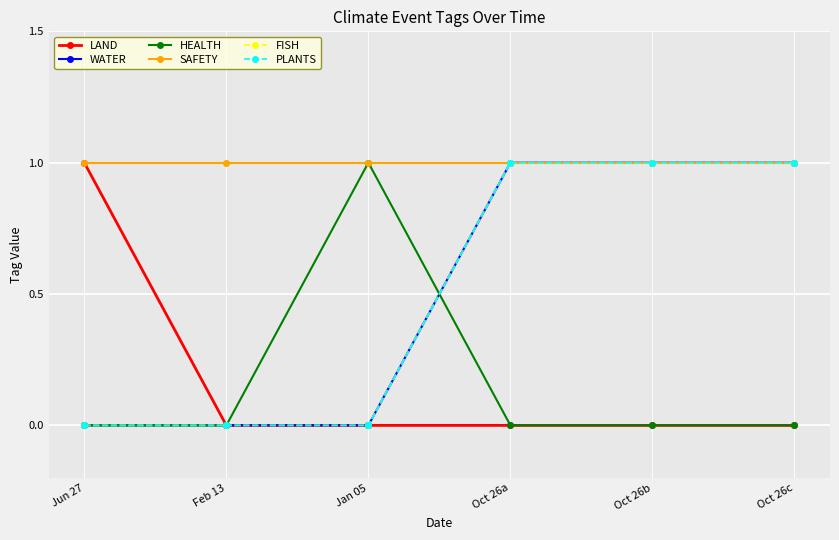

Does the chart have visible grid lines?

Yes